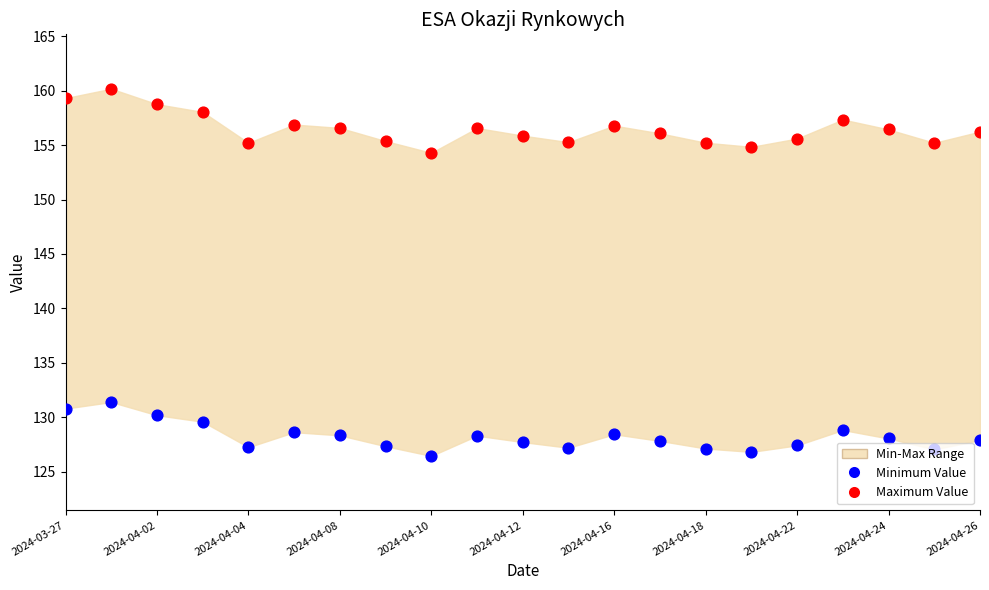

Is the value of Maximum Value at 2024-04-02 greater than the value of Minimum Value at 2024-04-26?

Yes